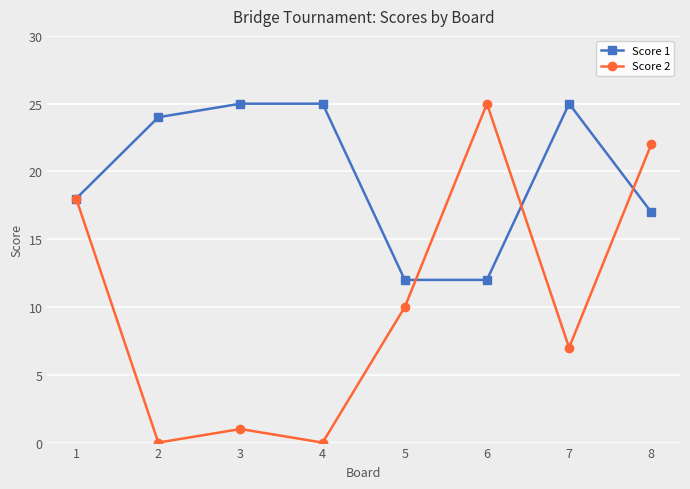

At 3, list the series in order from largest to smallest.

Score 1, Score 2